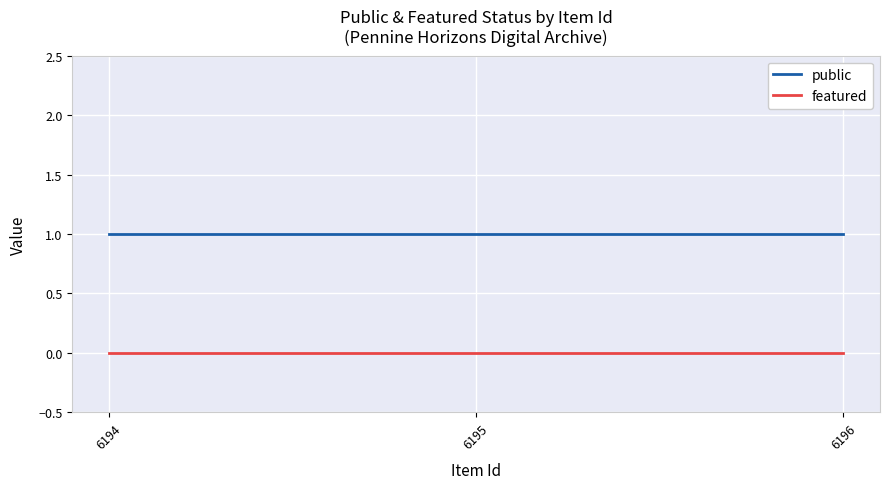

Reading left to right, transcribe all the data shown in this chart.

public: 1	1	1
featured: 0	0	0